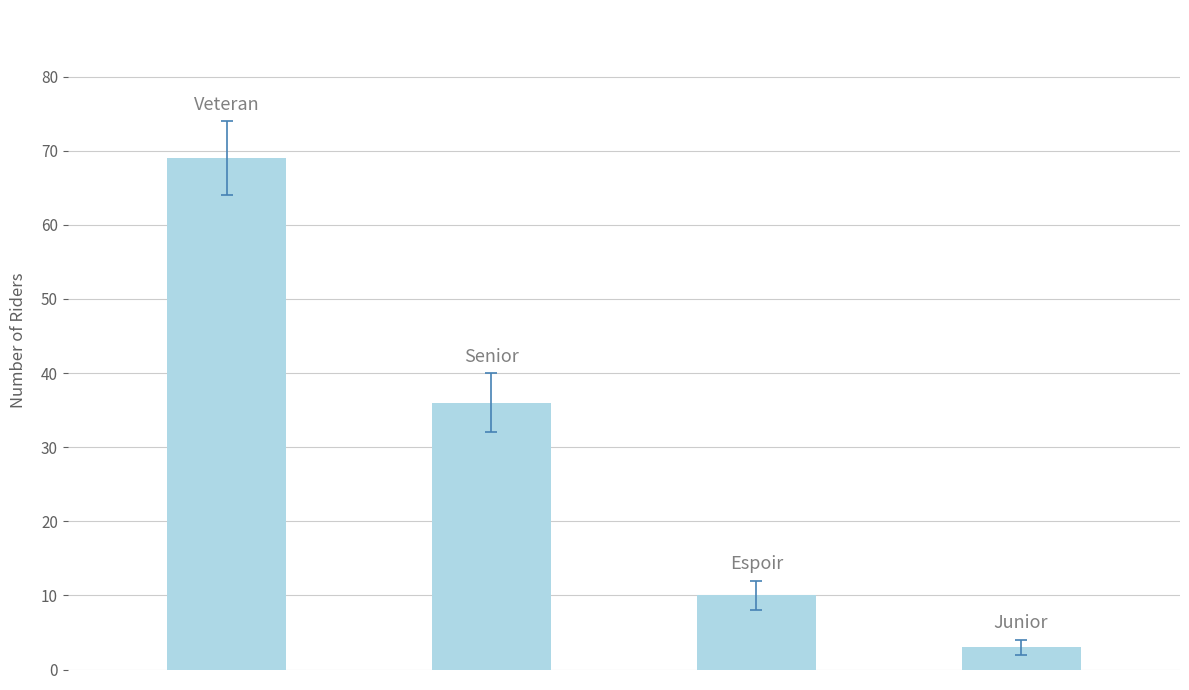

What is the sum of all values?

118